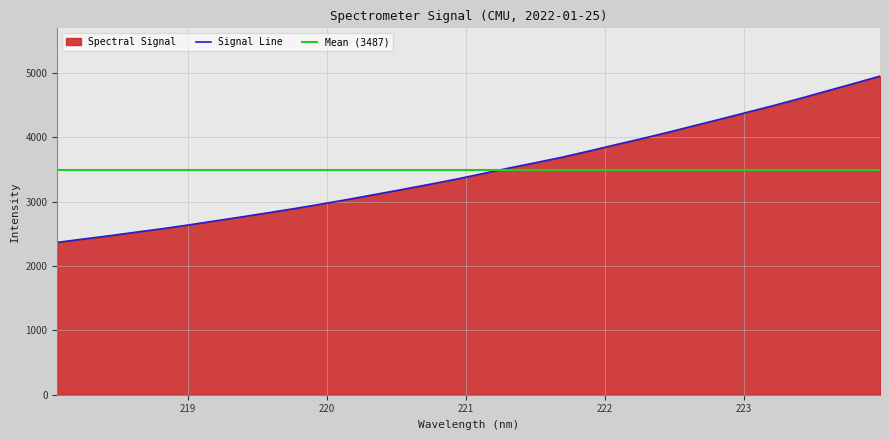

Rank the categories by value from lowest to highest.

218.0596, 218.2508, 218.442, 218.6332, 218.8244, 219.0156, 219.2067, 219.3979, 219.589, 219.7801, 219.9712, 220.1623, 220.3533, 220.5444, 220.7354, 220.9264, 221.1174, 221.3083, 221.4993, 221.6902, 221.8812, 222.0721, 222.263, 222.4538, 222.6447, 222.8355, 223.0264, 223.2172, 223.408, 223.5987, 223.7895, 223.9802